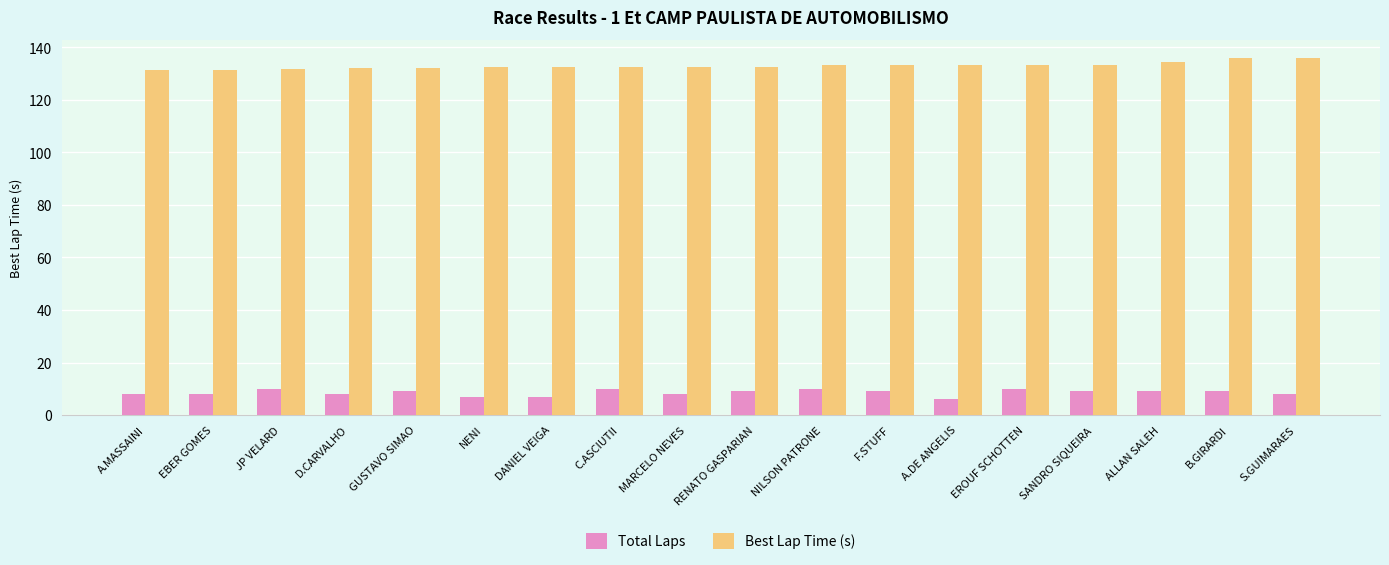

Which series has the largest total across all categories?

Best Lap Time (s)